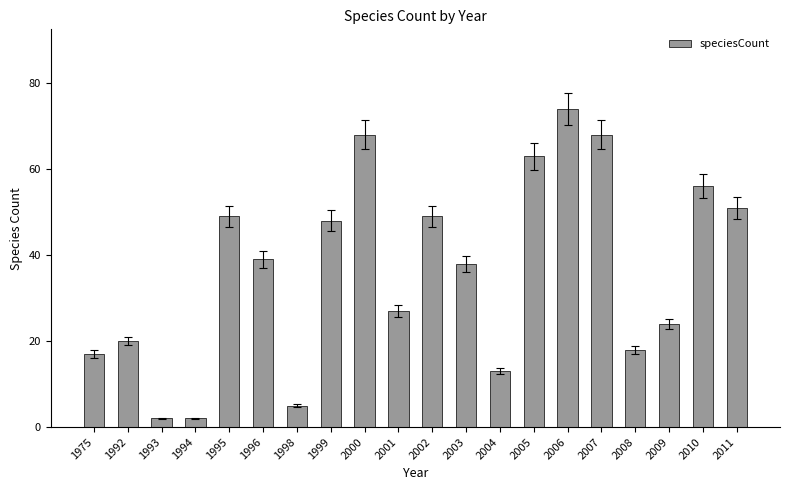

What is the value of the 1st bar from the left?

17